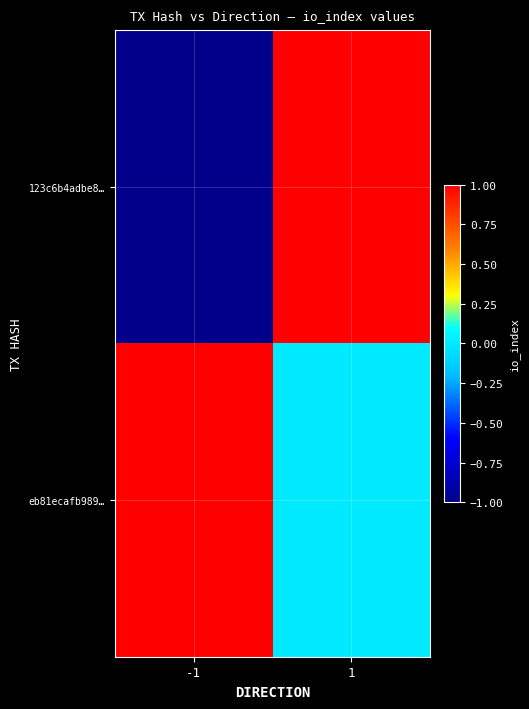

What is the spread (max minus min) of values at -1?

2